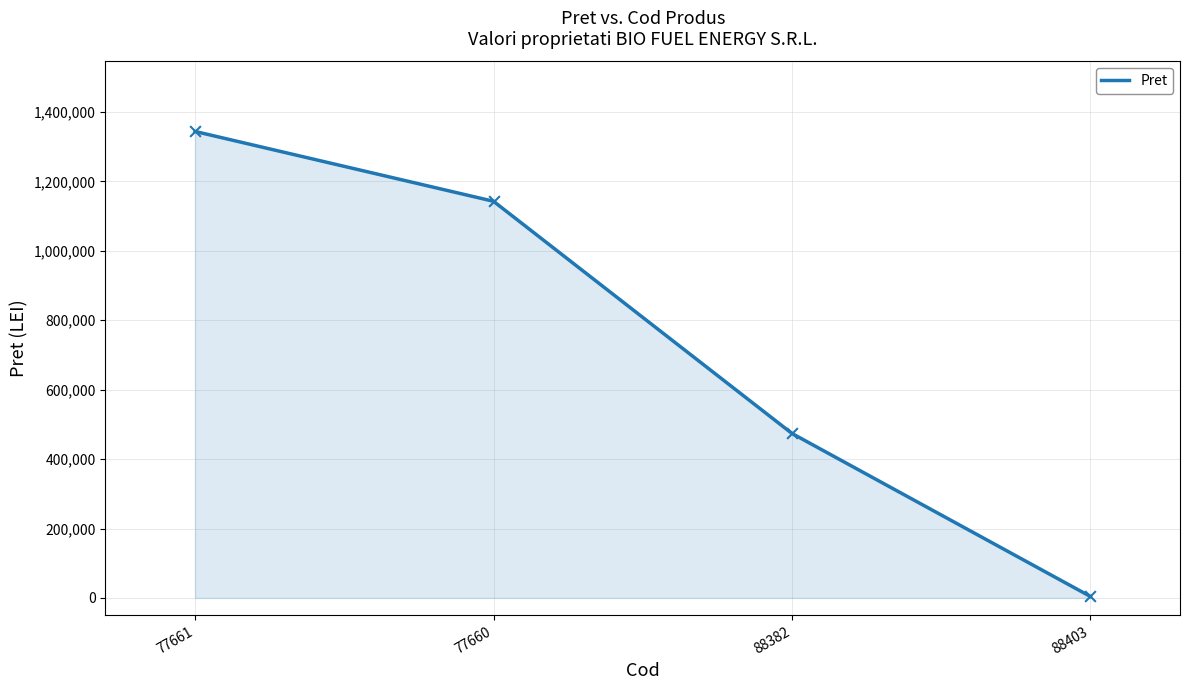

What is the change in value from 77661 to 88382?

-870266.5